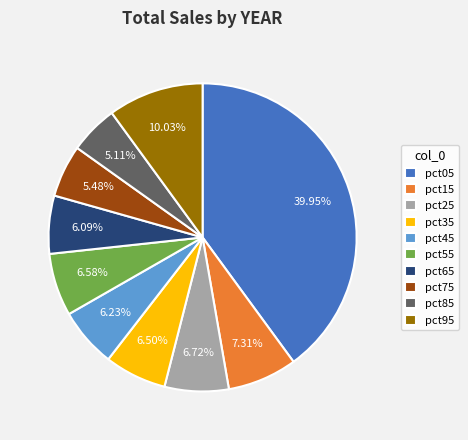

Which has a higher value, pct95 or pct45?

pct95